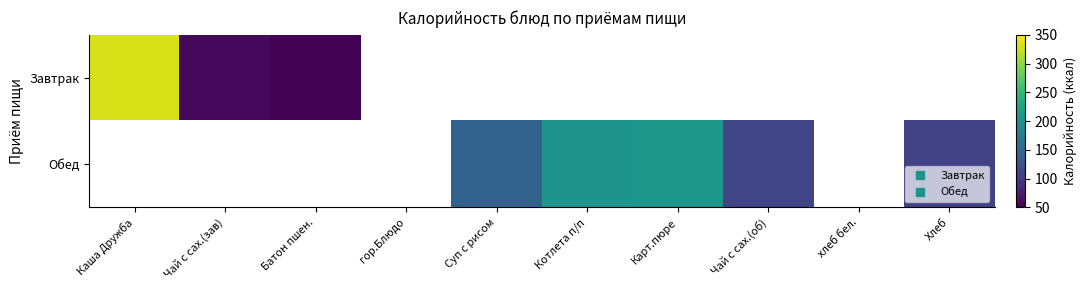

List the series in order of their overall mean, highest first.

Завтрак, Обед